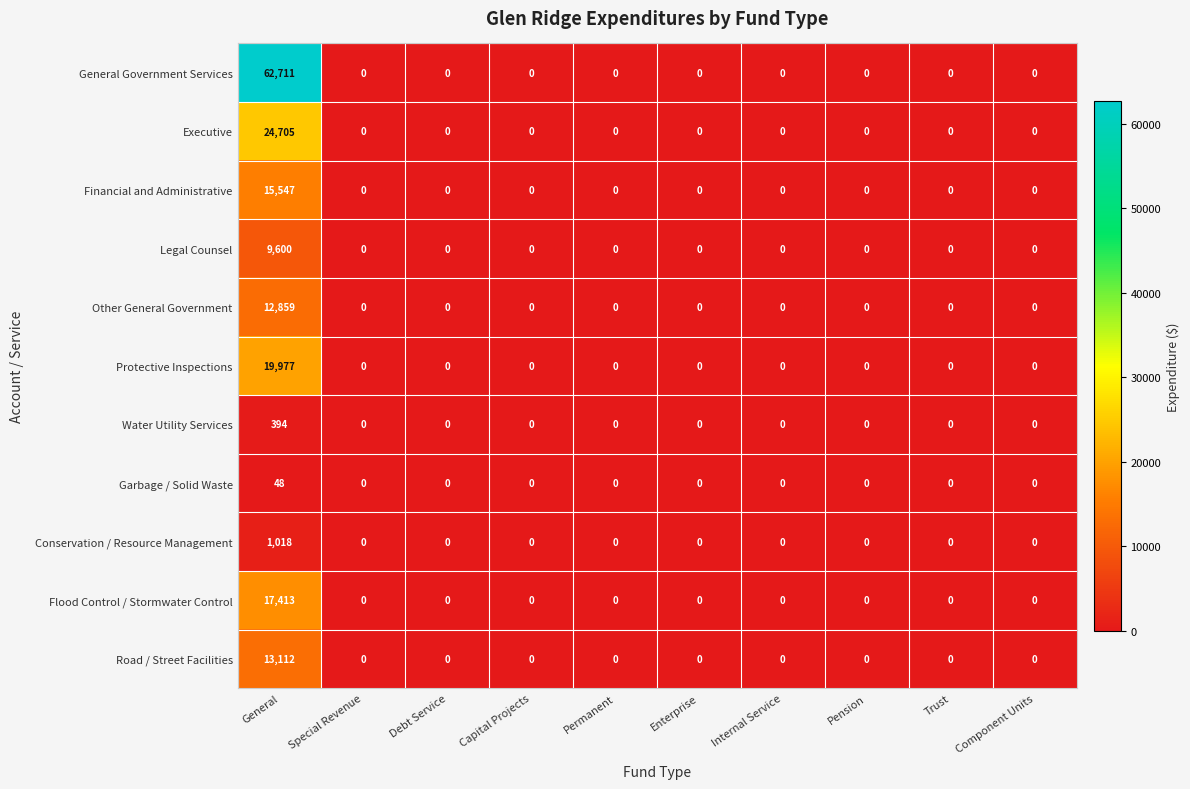

The Road / Street Facilities series shows 0 at Internal Service. True or false?

True